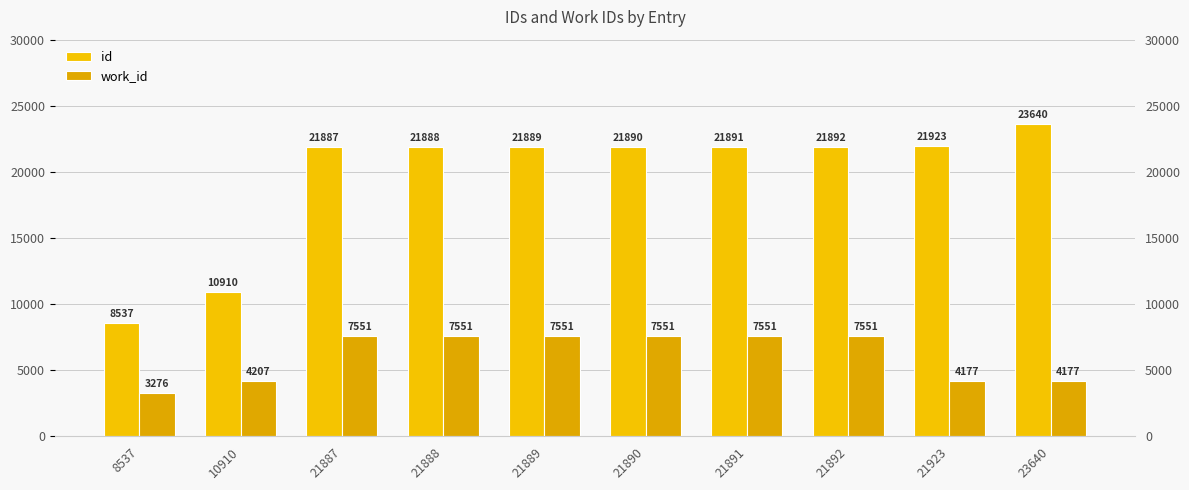

The id series shows 21890 at 21890. True or false?

True